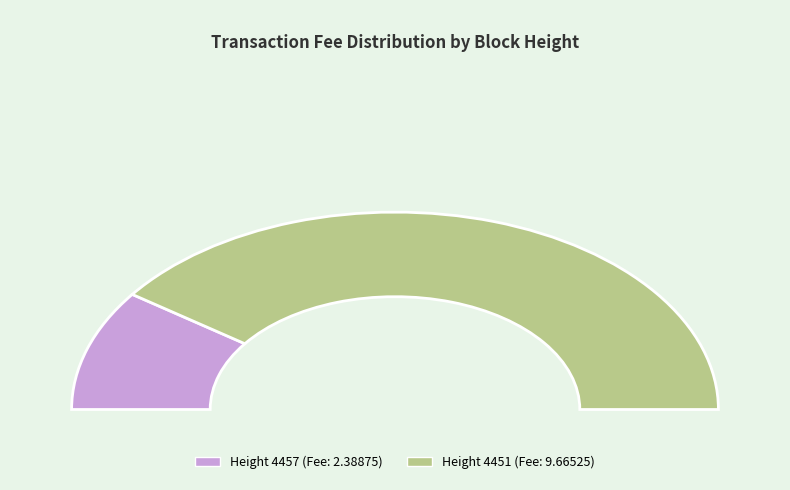

What is the smallest slice in the pie chart?

4457